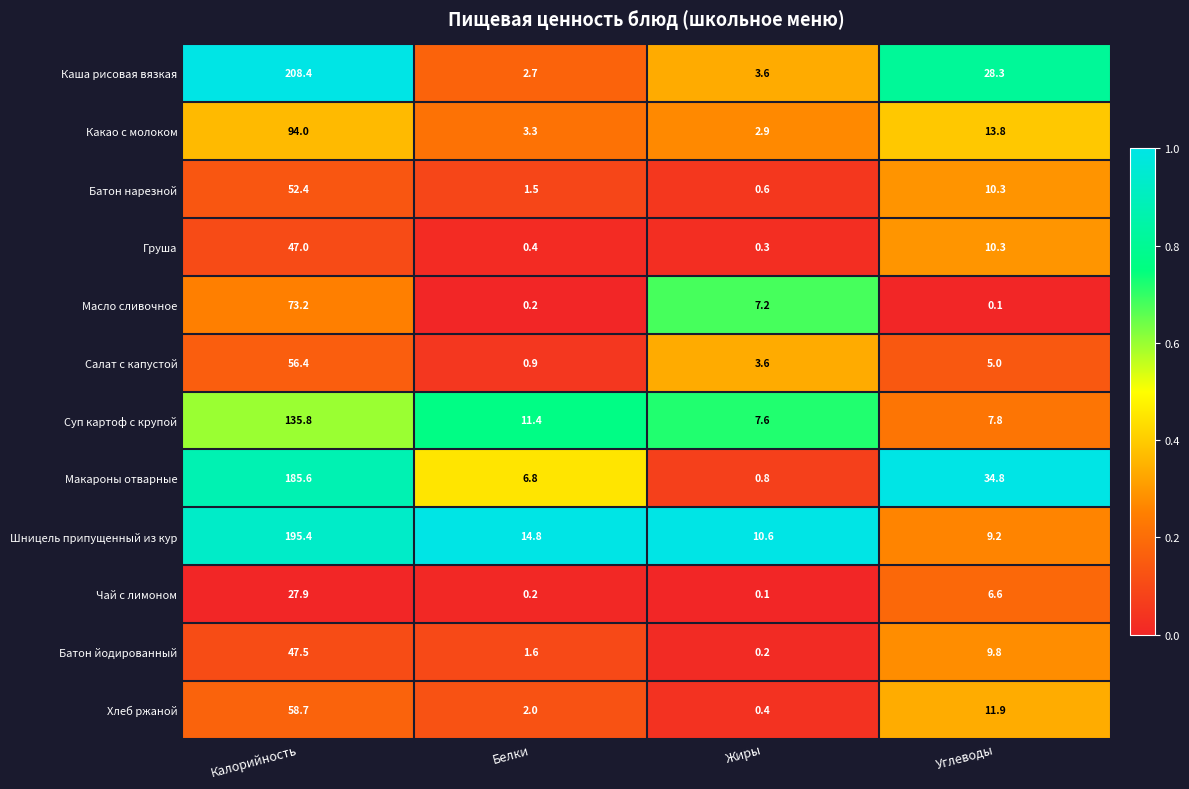

Which series has the largest total across all categories?

Каша рисовая вязкая